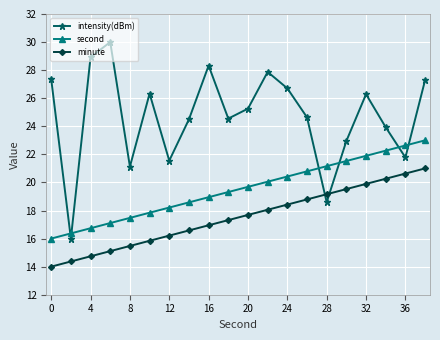

Which series has the widest spread of values?

intensity(dBm)